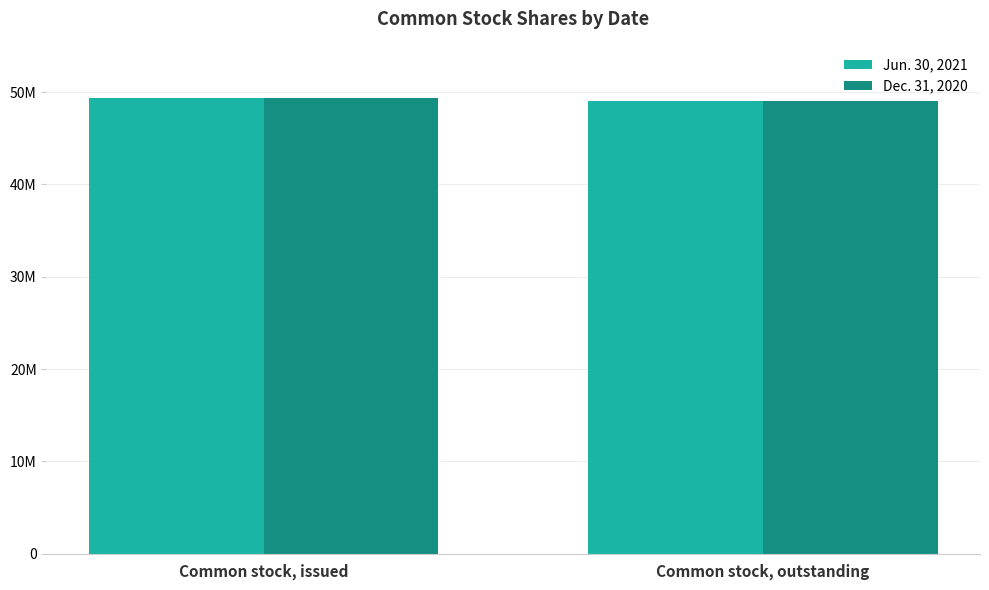

Reading right to left, transcribe all the data shown in this chart.

Jun. 30, 2021: Common stock, outstanding=48987198	Common stock, issued=49311864
Dec. 31, 2020: Common stock, outstanding=48987198	Common stock, issued=49311864